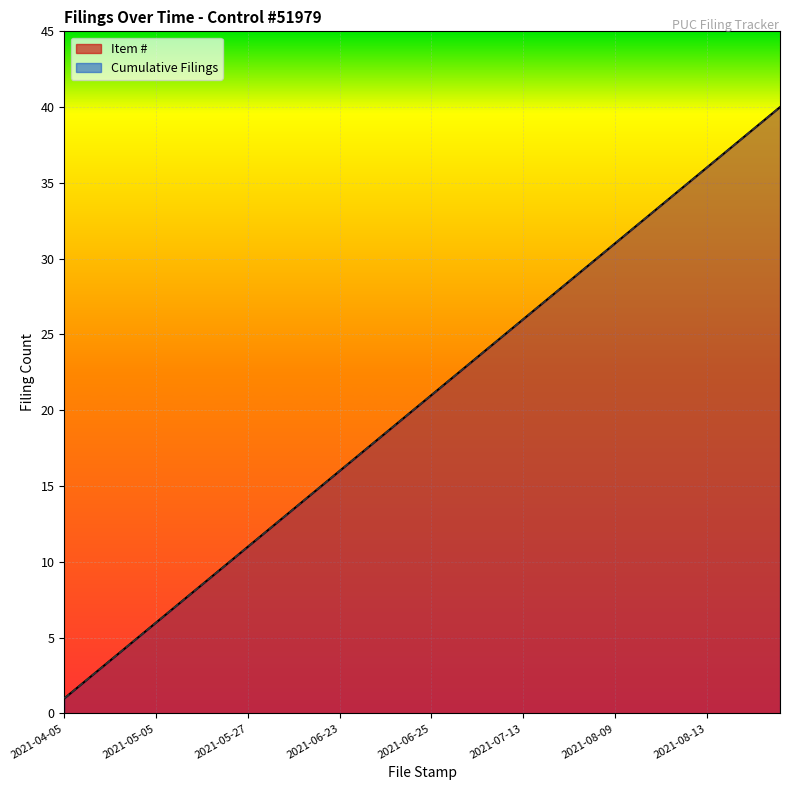

Is the value of Item # line at 14 greater than the value of Cumulative Filings line at 2021-05-27?

Yes